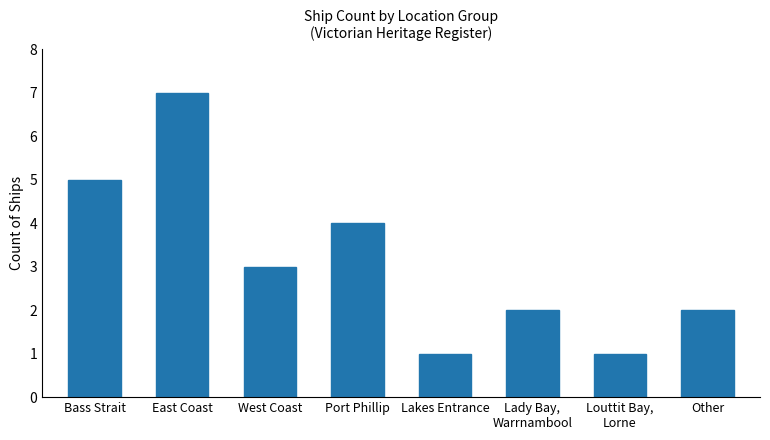

Approximately how many times larger is the value at Bass Strait compared to East Coast?

0.7